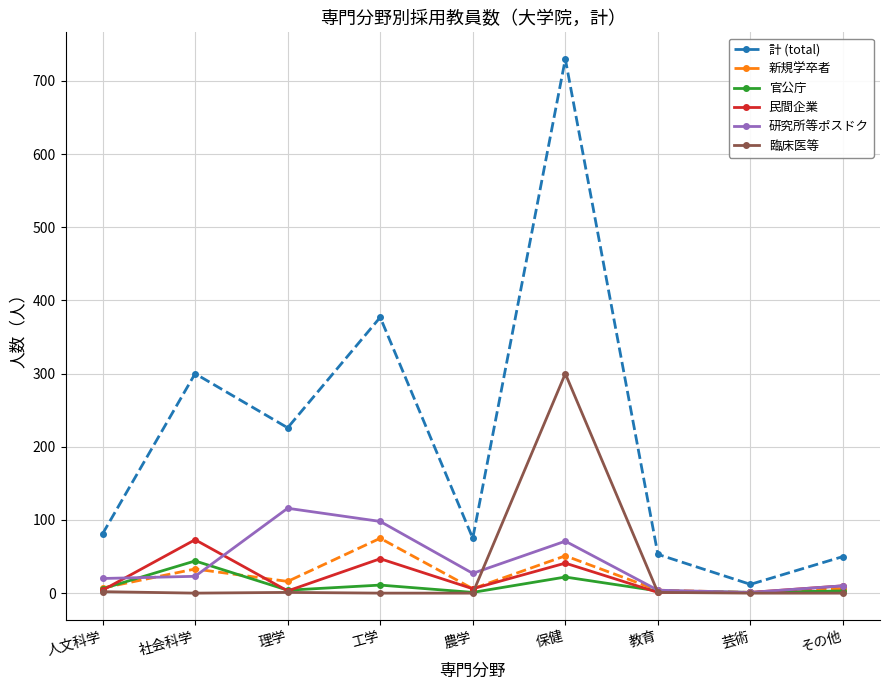

True or false: 計 (total) and 研究所等ポスドク cross at least once.

False